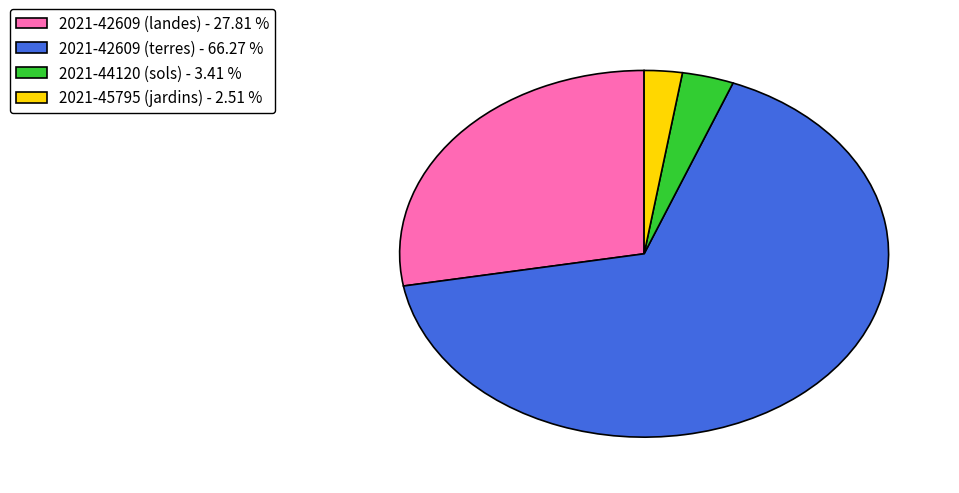

Combined, do 2021-45795 (jardins) - 2.51 % and 2021-44120 (sols) - 3.41 % account for over 50%?

No